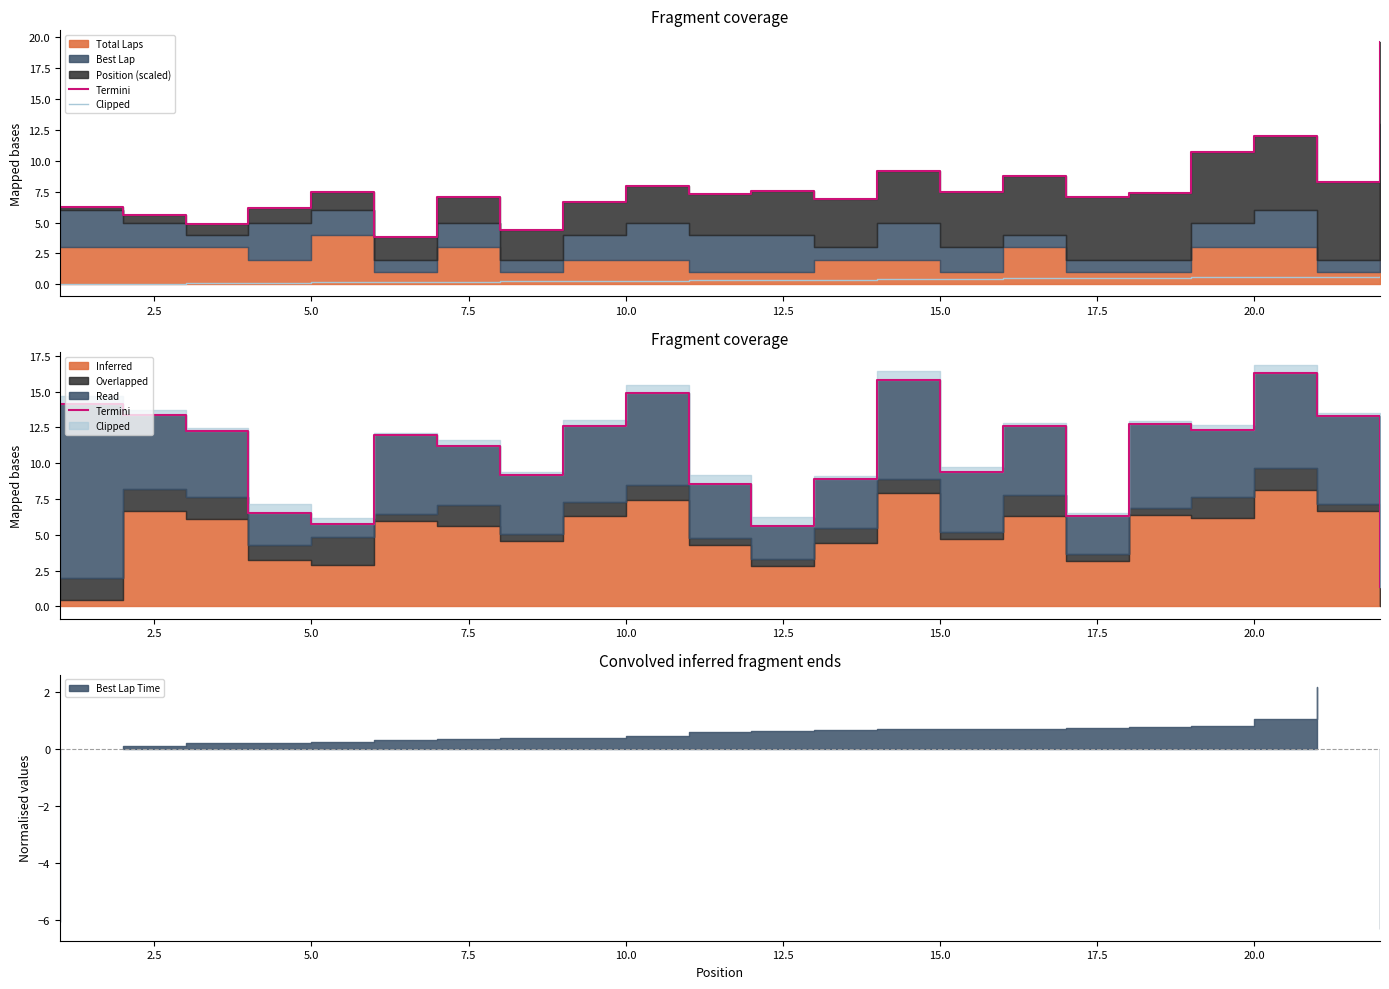

True or false: Clipped has more than 2 interior local peaks.

False